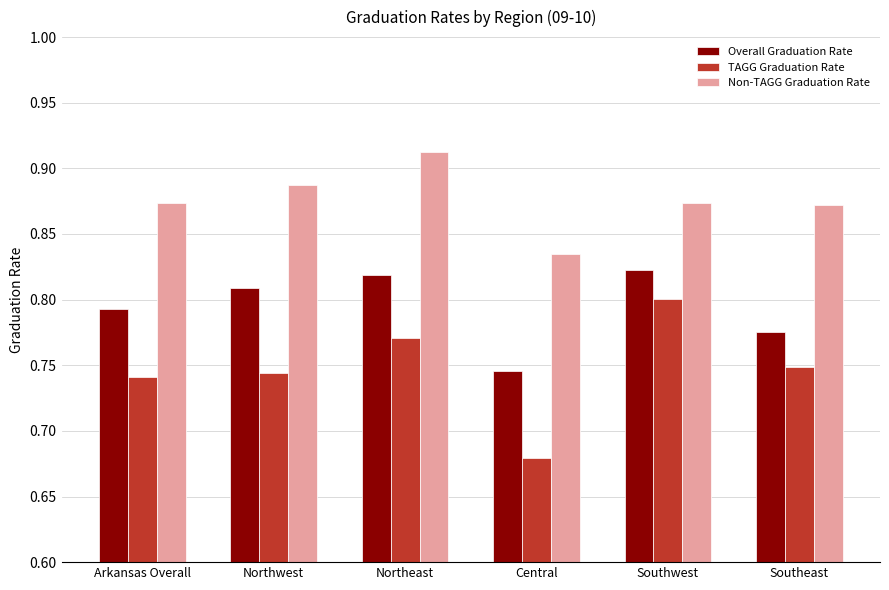

Which series has the largest total across all categories?

Non-TAGG Graduation Rate